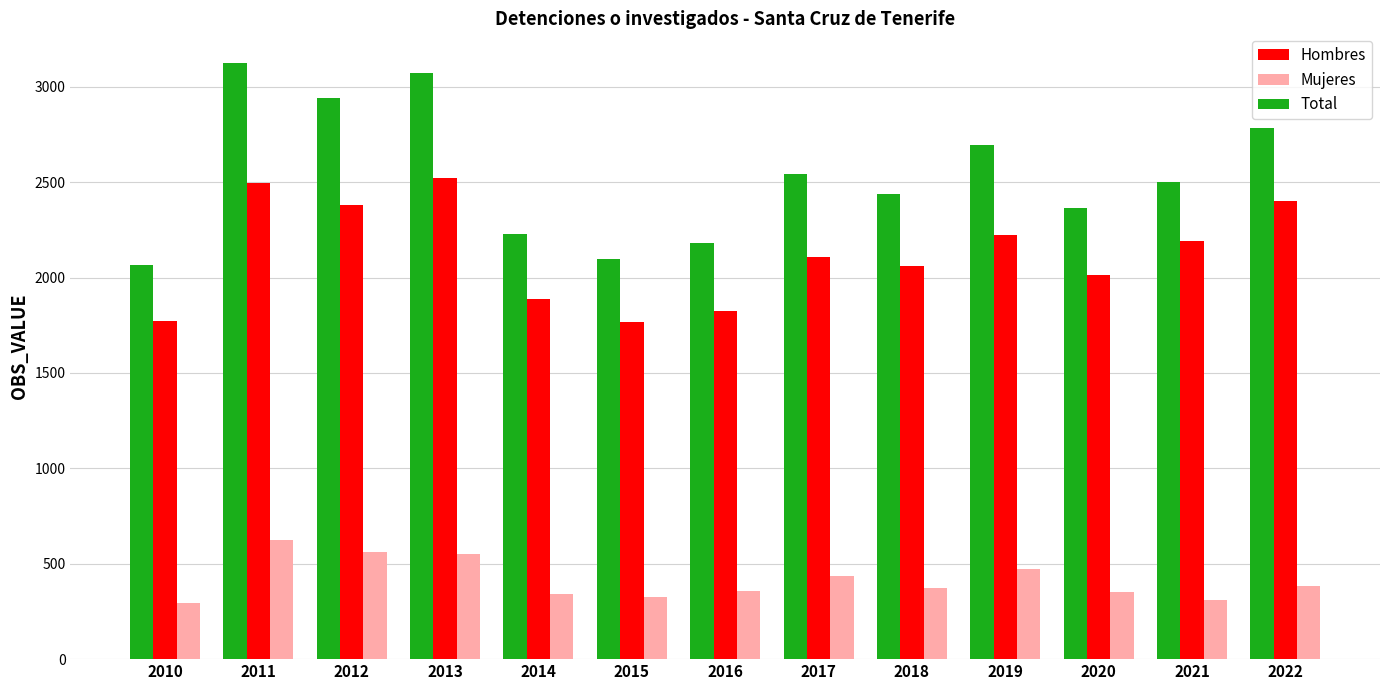

What is the total value across all series at 2014?

4460